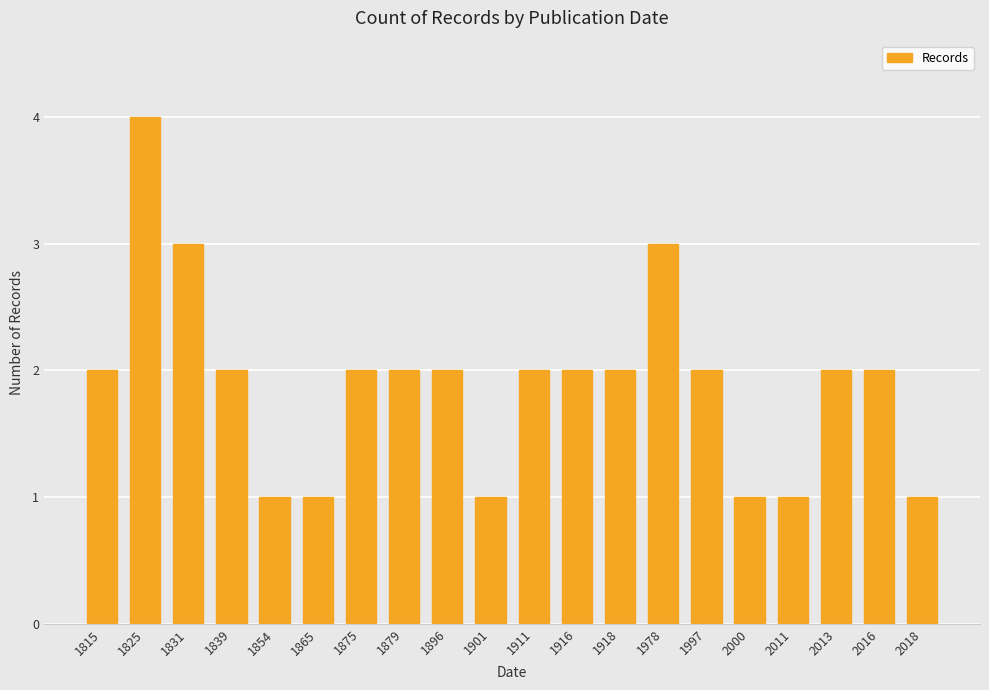

What is the maximum value shown in the chart?

4